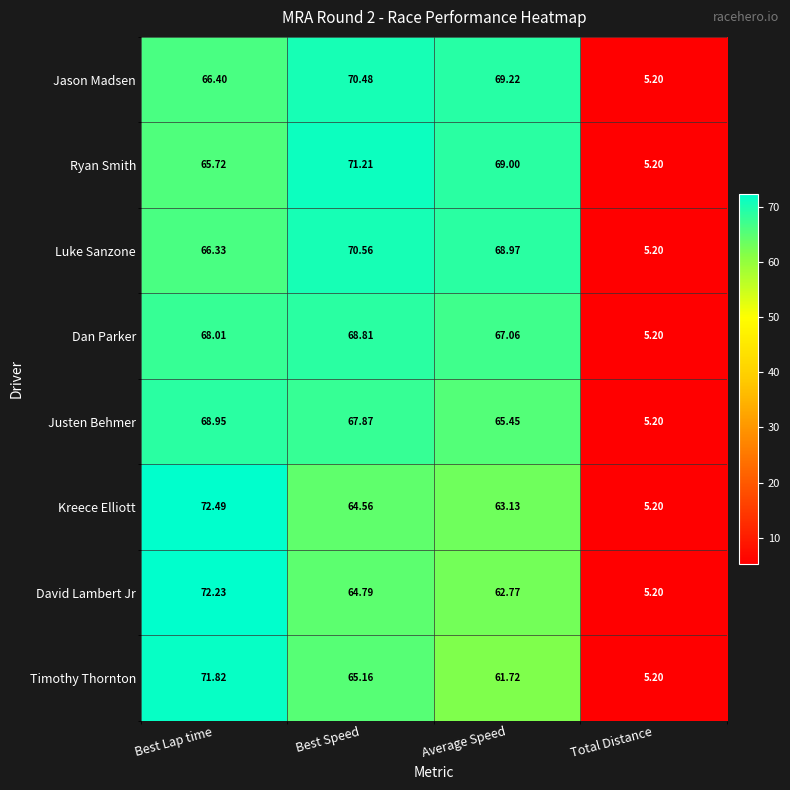

Where does the Ryan Smith series first go above 69?

Best Speed